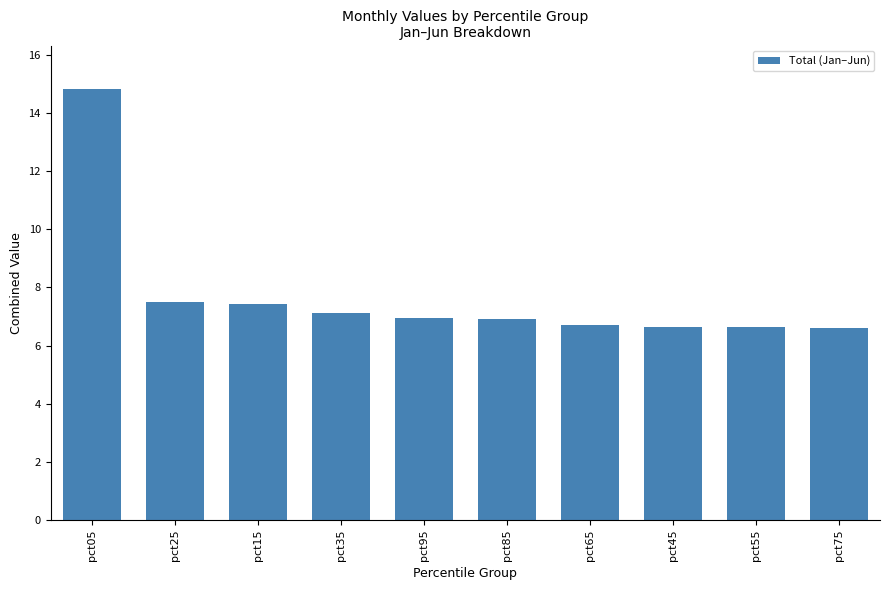

What is the difference between the maximum and second lowest values?

8.2